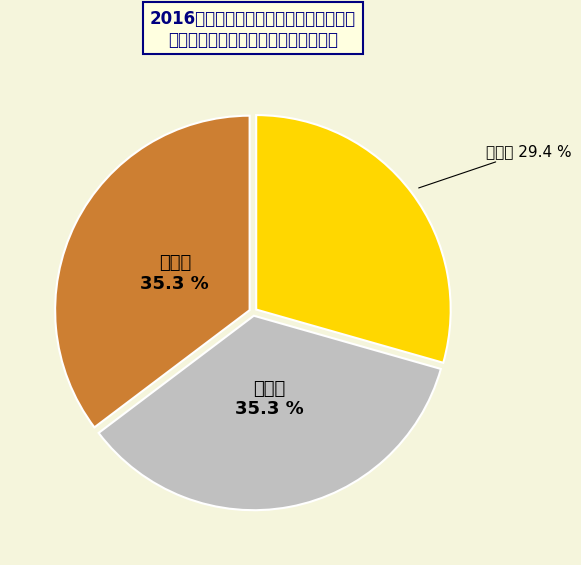

What is the largest slice in the pie chart?

二等奖